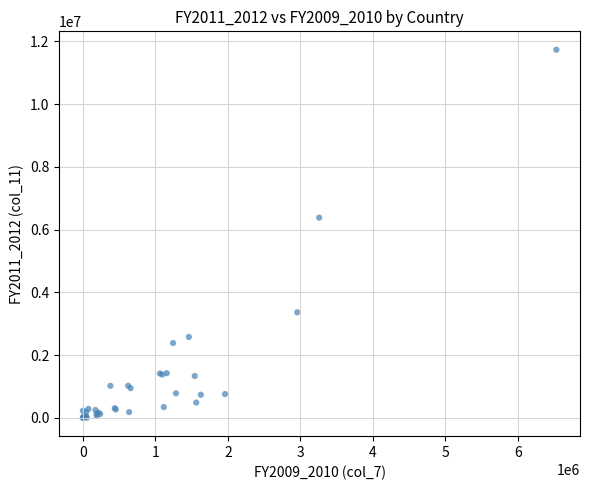

What Y value in the scatter plot is closest to 5868614?

6381495